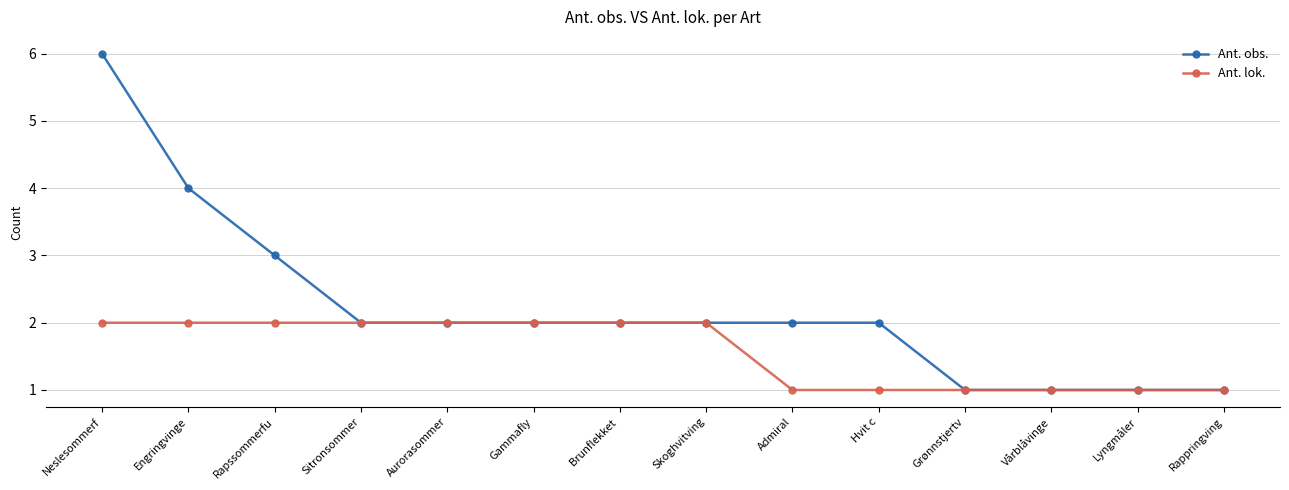

True or false: Ant. obs. has a value of 1 at Grønnstjertv.

True